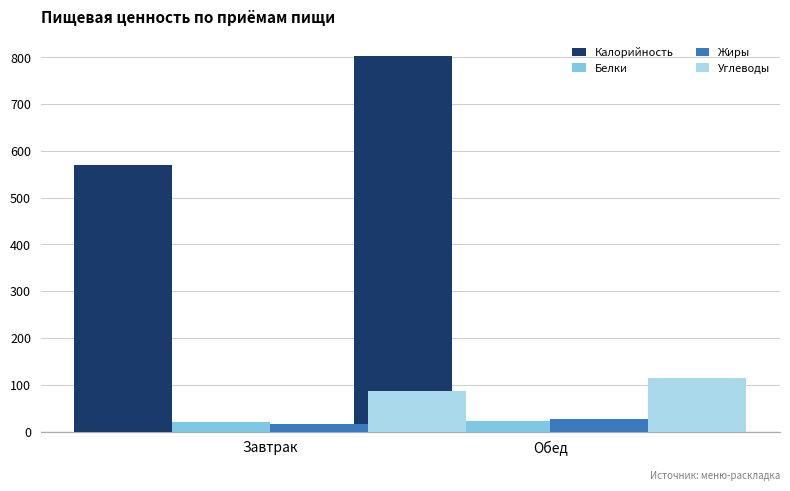

What is the sum of the Углеводы values at Завтрак and Обед?

202.5